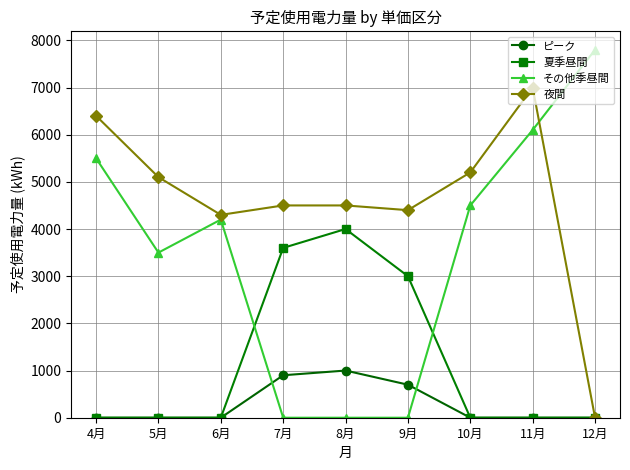

Is this an area chart (filled region under the line)?

No